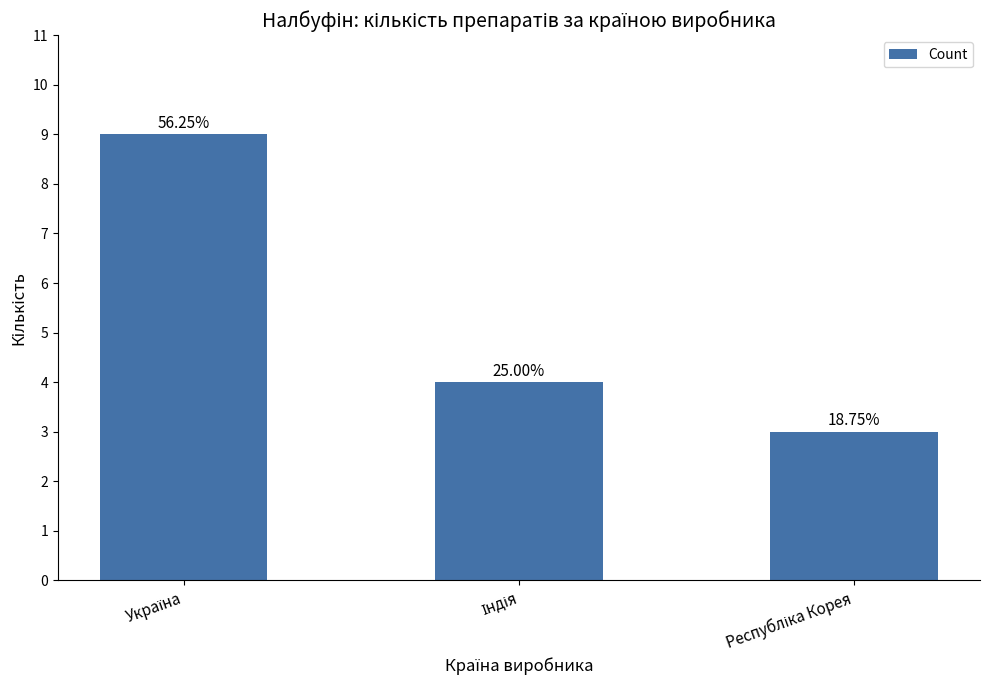

How many bars are there in total?

3